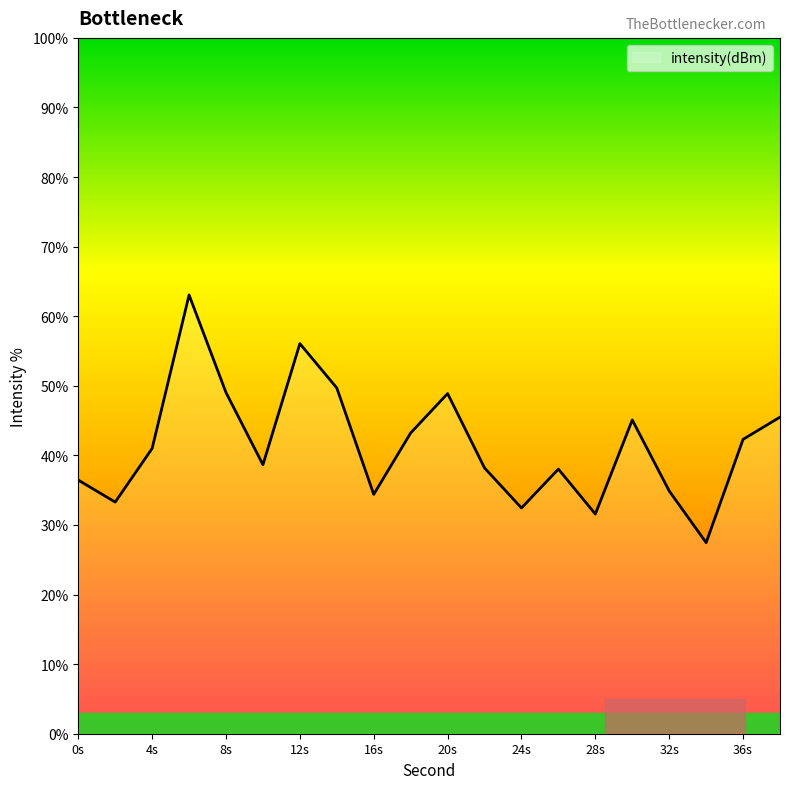

What is the difference between the maximum and minimum values?

35.6